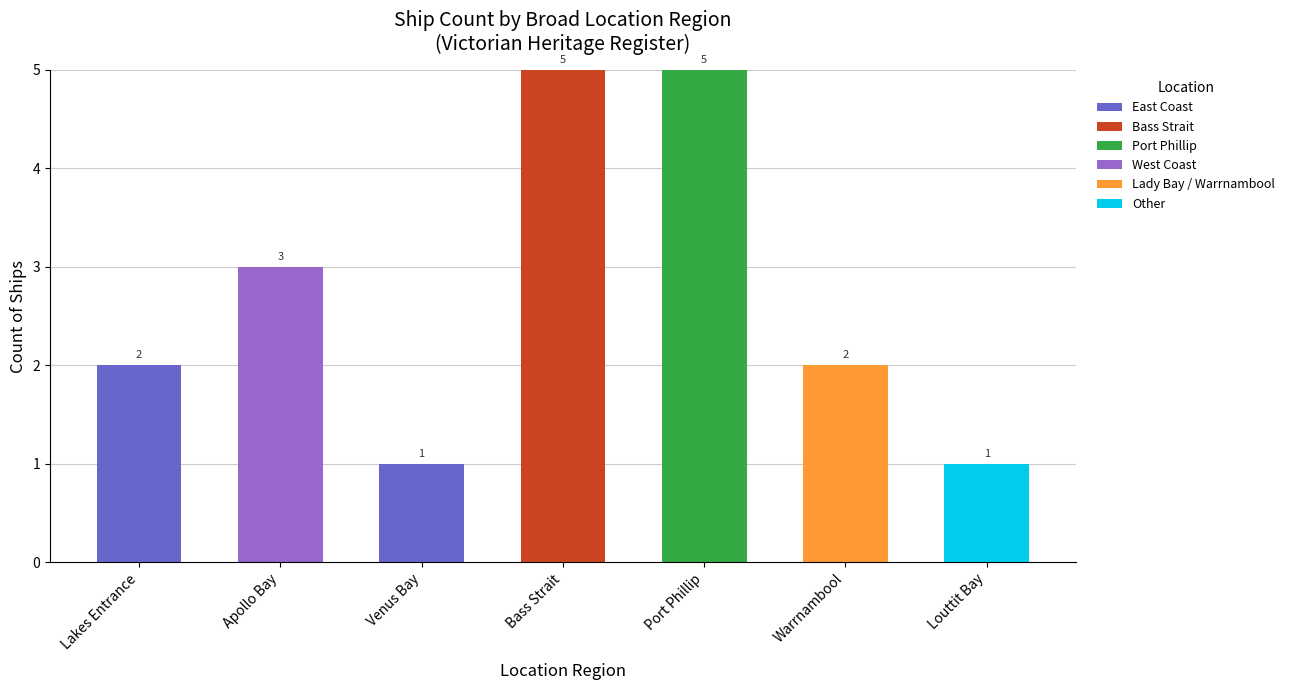

What is the total value across all series at Apollo Bay?

3